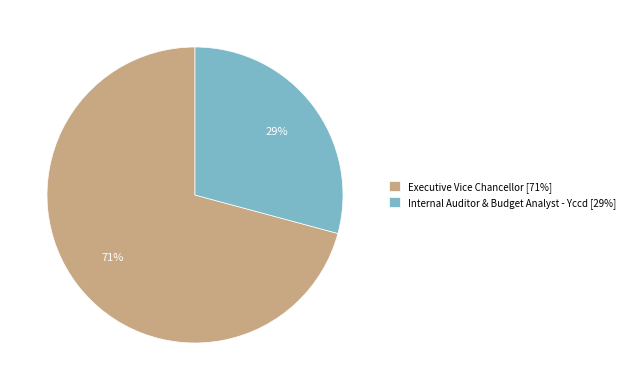

Between Internal Auditor & Budget Analyst - Yccd [29%] and Executive Vice Chancellor [71%], which is larger?

Executive Vice Chancellor [71%]